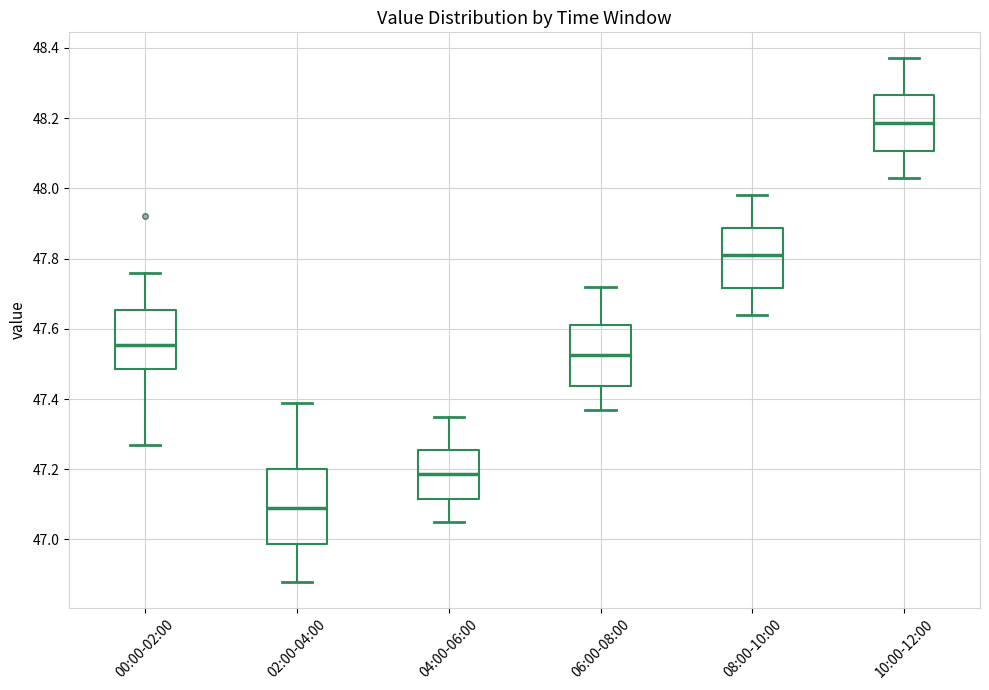

Where is the upper edge of the box for 04:00-06:00 on the y-axis? The values are not printed on the chart, so give them approximately, as read against the axis.

47.26